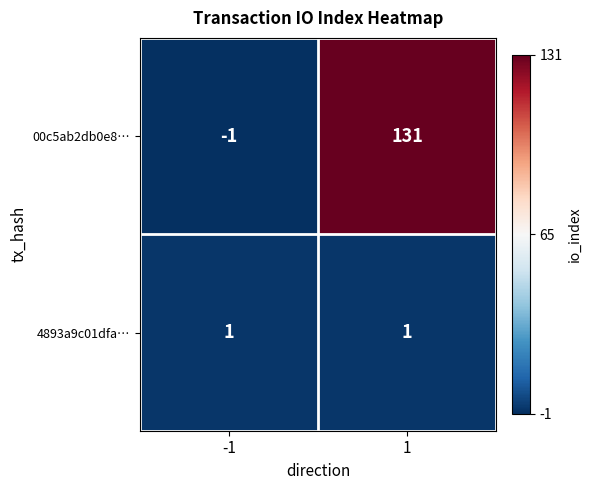

Rank the series by their average value, from highest to lowest.

00c5ab2db0e8…, 4893a9c01dfa…